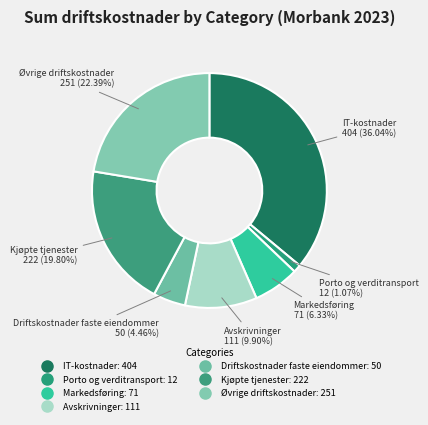

Does Kjøpte tjenester represent more than half of the total?

No